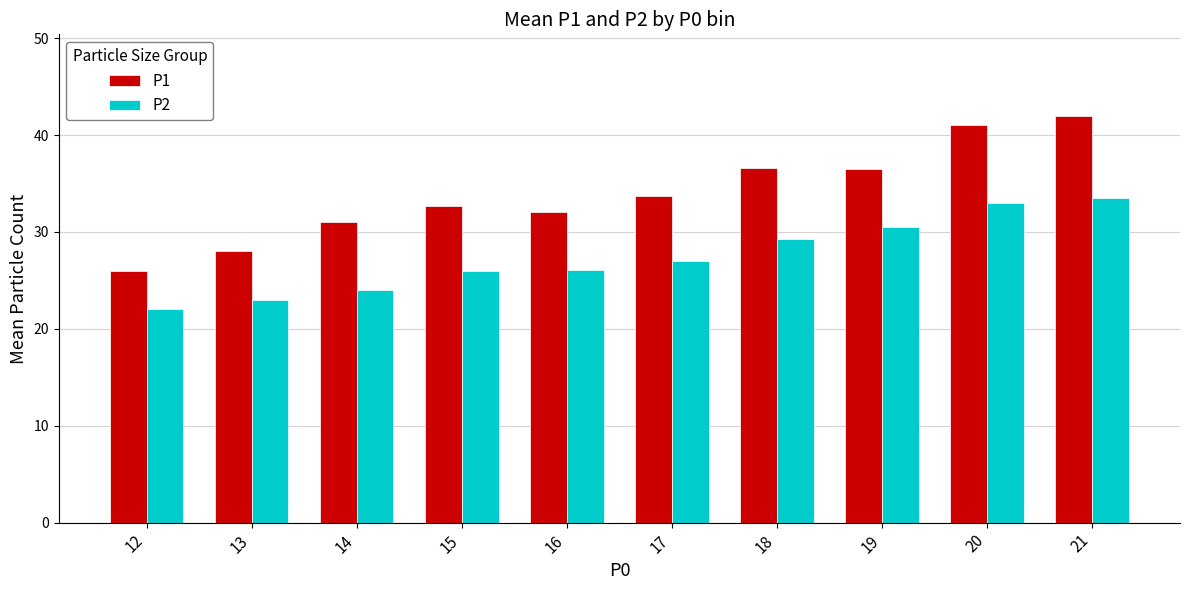

The P2 series shows 38.4 at 16. True or false?

False